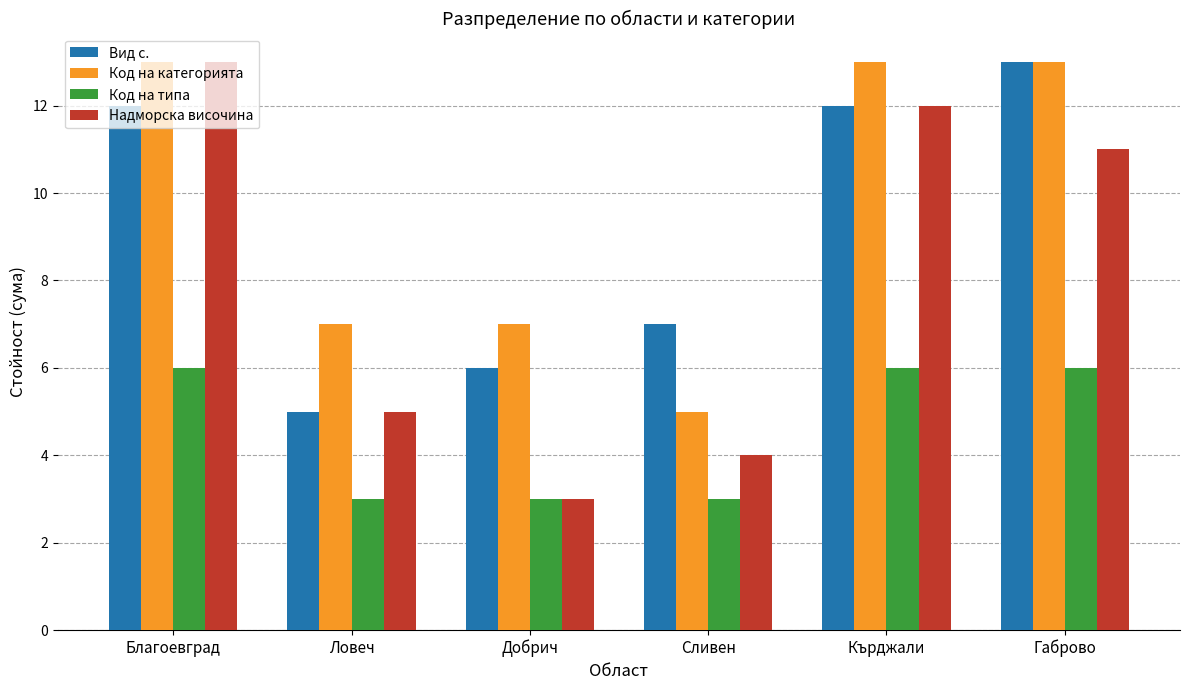

Which series has the largest range (max minus min)?

Надморска височина